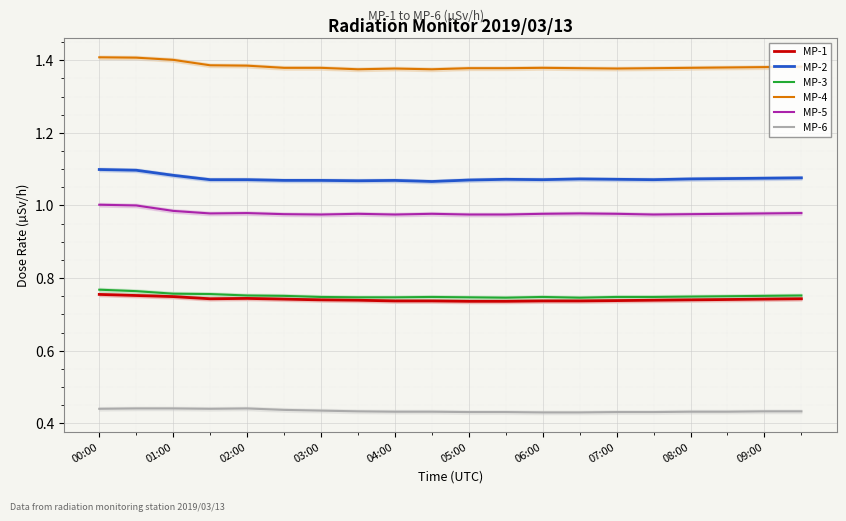

What is the spread (max minus min) of values at 11?

0.9